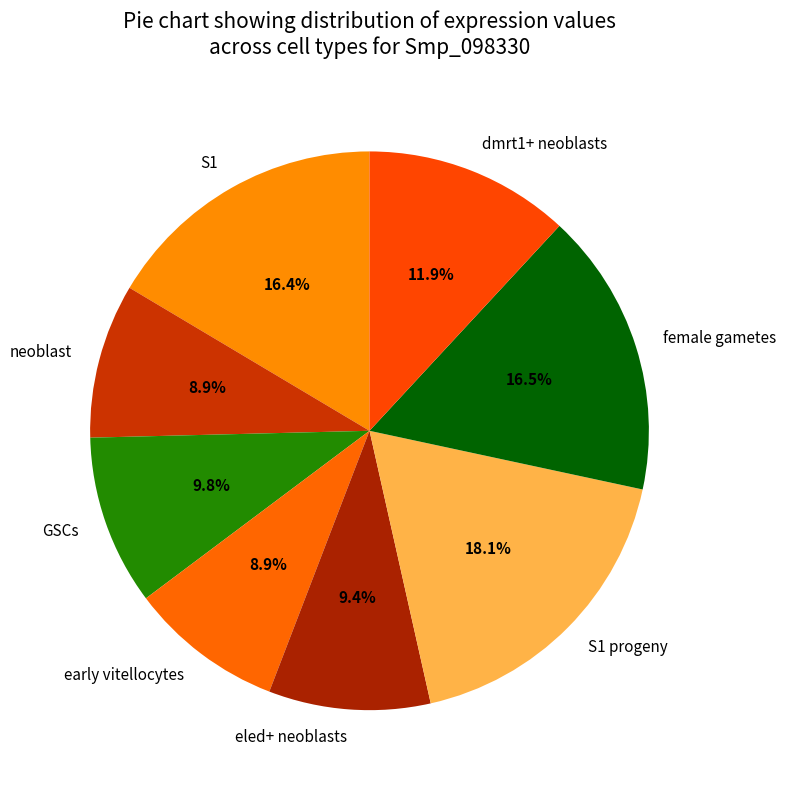

What percentage is NOT represented by S1?

83.6%